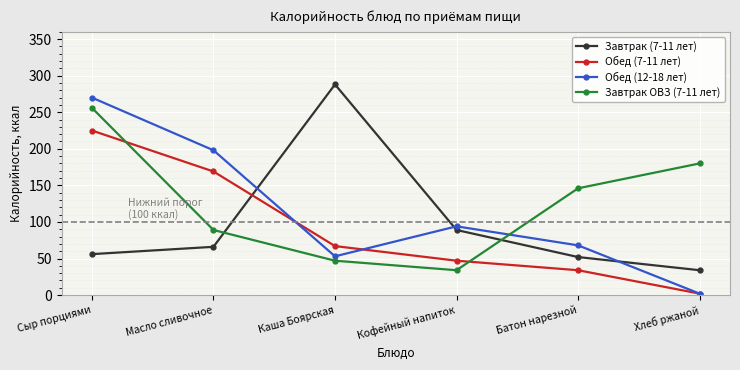

Reading right to left, list all the values displayed in this chart.

Завтрак (7-11 лет): 34	52	89	288	66	56
Обед (7-11 лет): 2	34	47	67	169	225
Обед (12-18 лет): 2	68	94	53	198	270
Завтрак ОВЗ (7-11 лет): 180	146	34	47	89	256